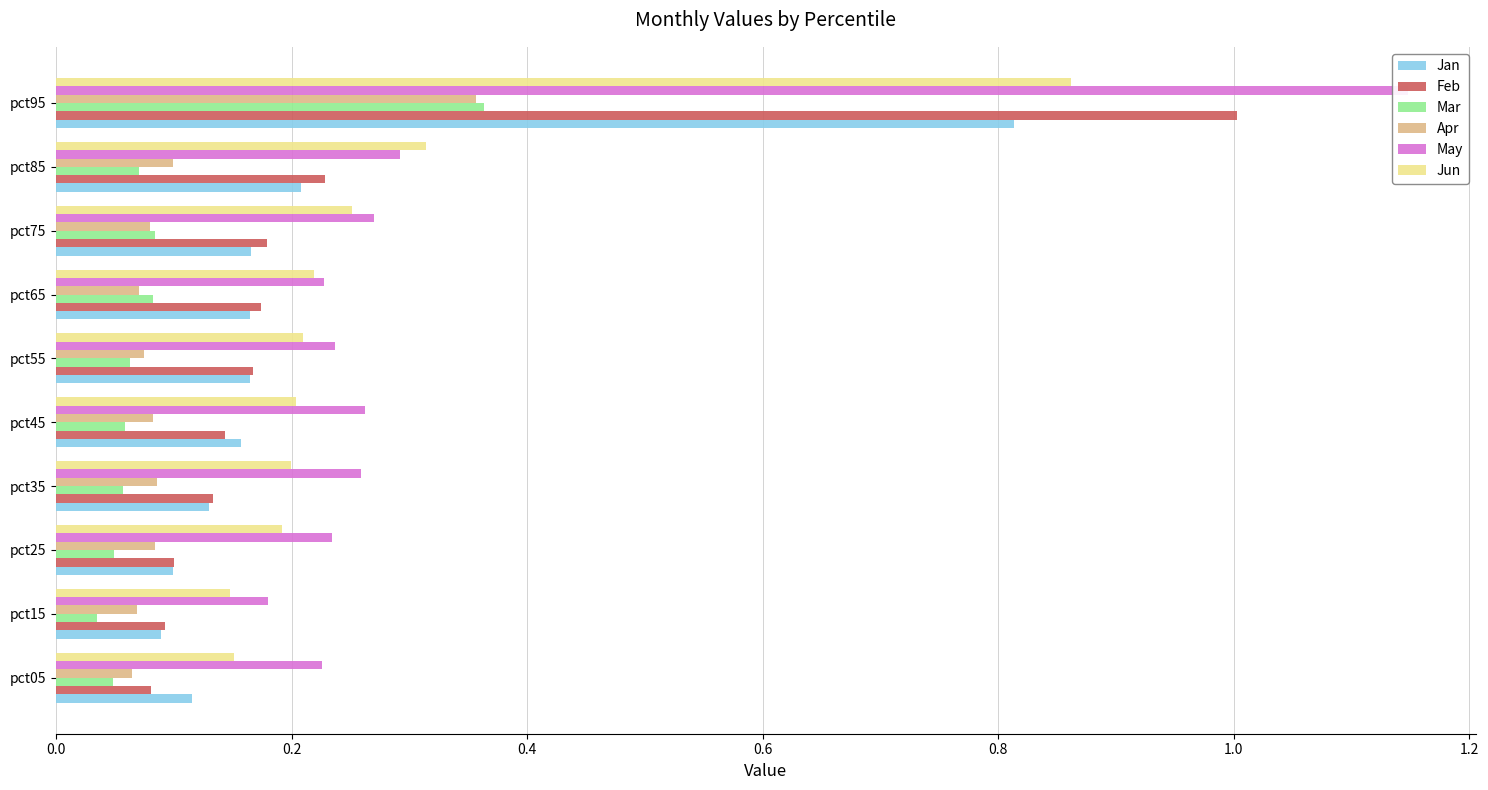

What is the difference between the maximum and minimum values in the Feb series?

0.9